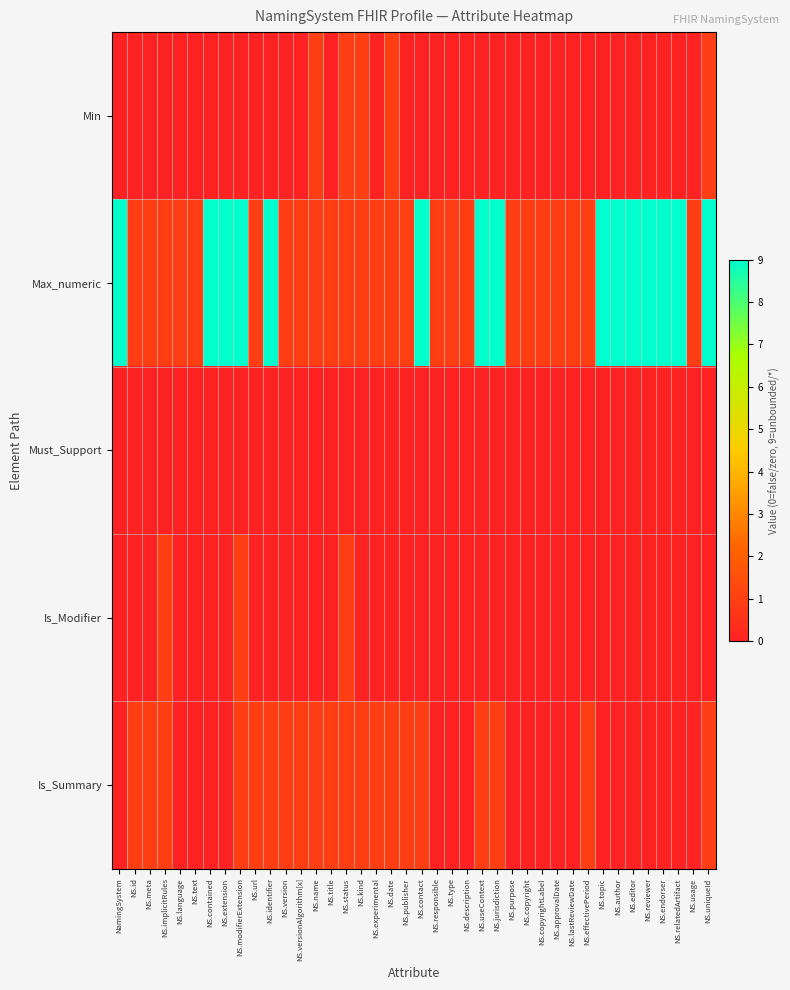

What is the total value across all series at NS.language?

1